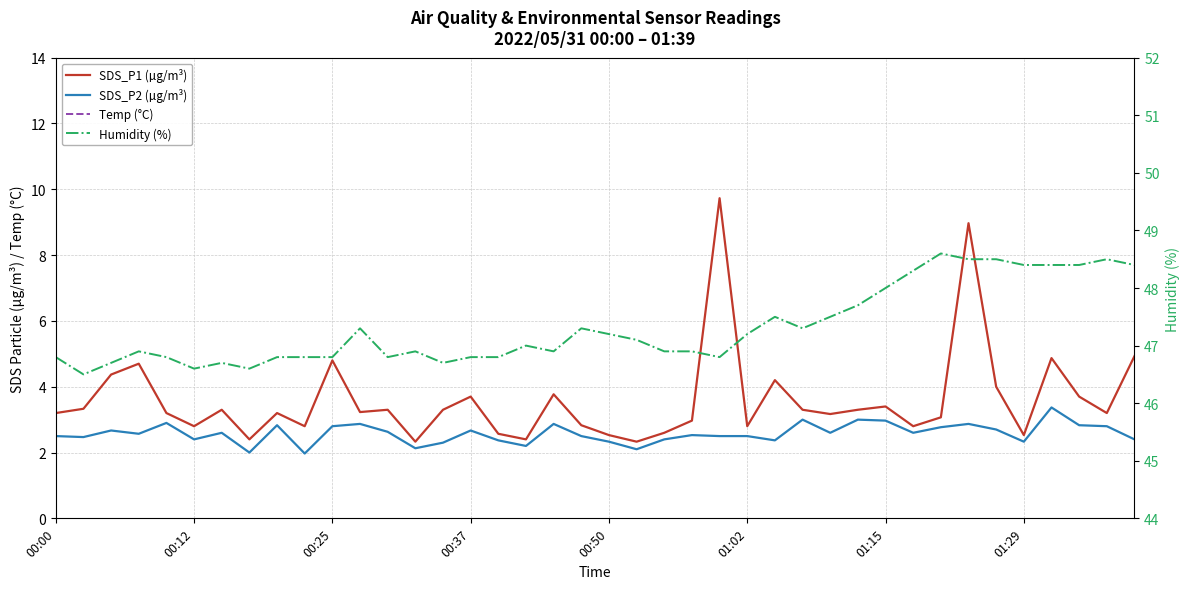

At 8, list the series in order from largest to smallest.

Humidity (%), Temp (°C), SDS_P1 (µg/m³), SDS_P2 (µg/m³)